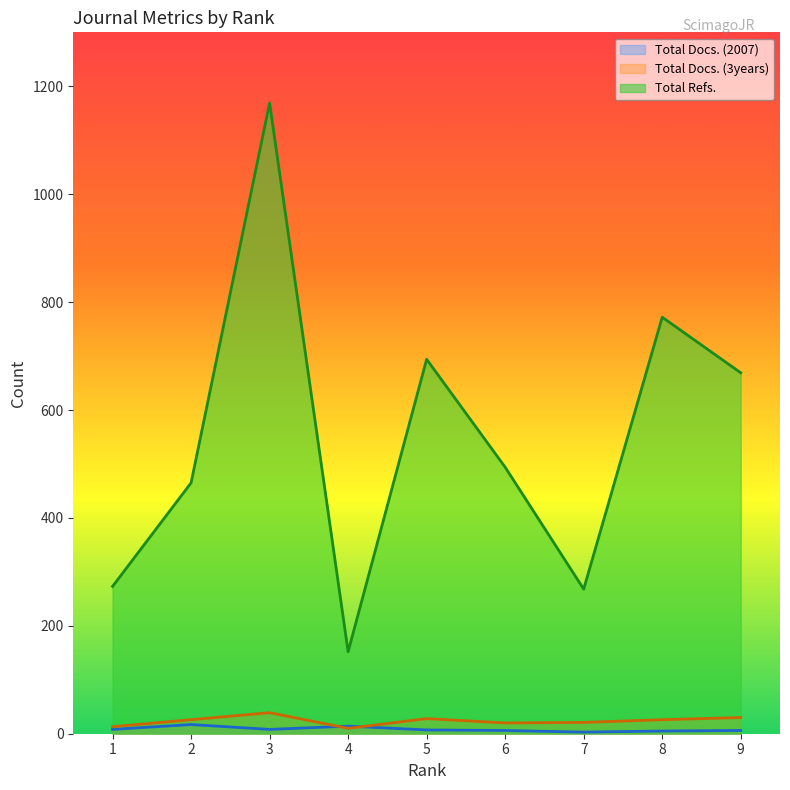

True or false: Total Docs. (2007) and Total Refs. cross at least once.

False